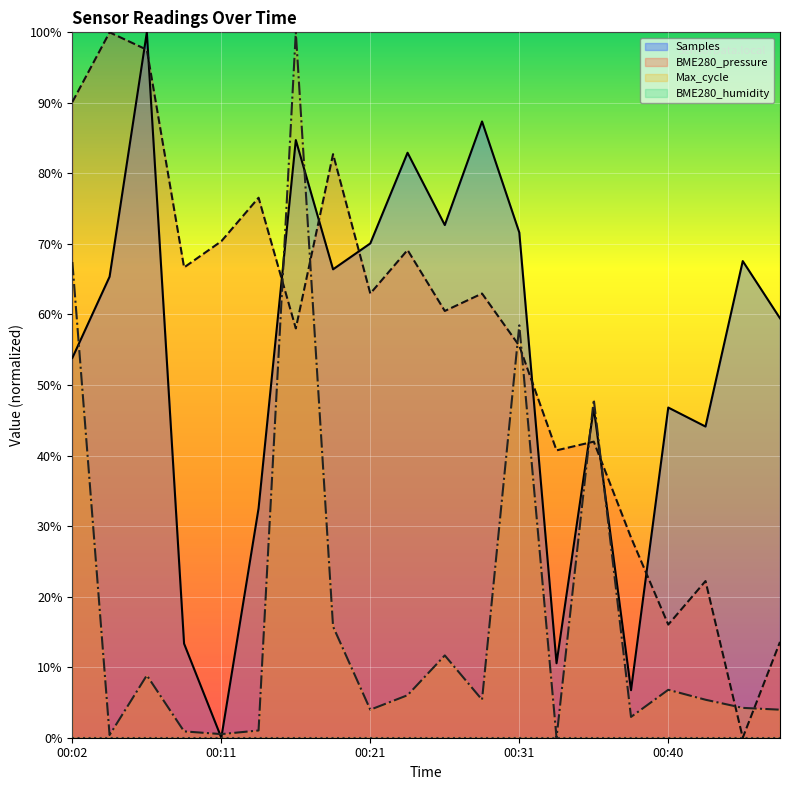

After their last crossing, which series has the higher values: Samples or BME280_pressure?

Samples